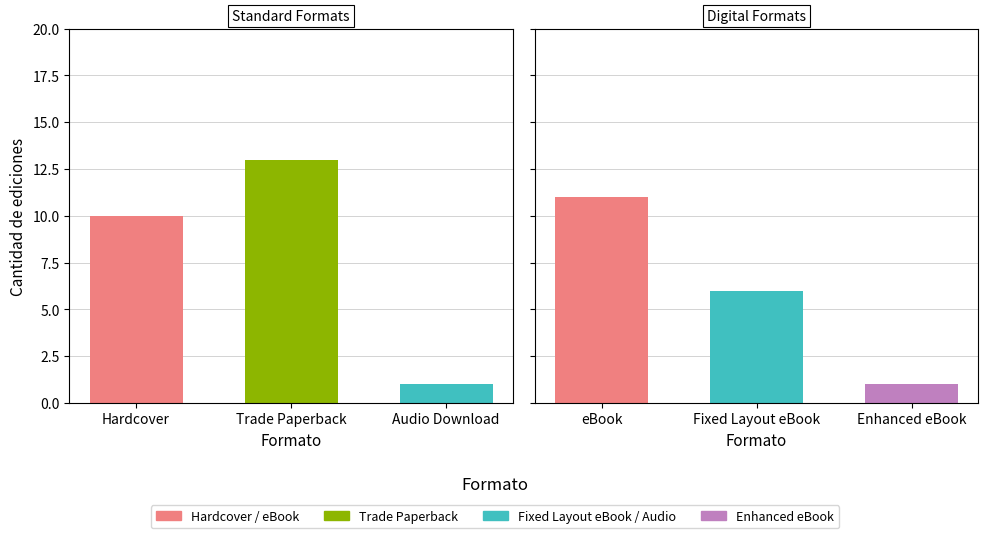

Approximately how many times larger is the value at eBook compared to Audio Download?

11.0